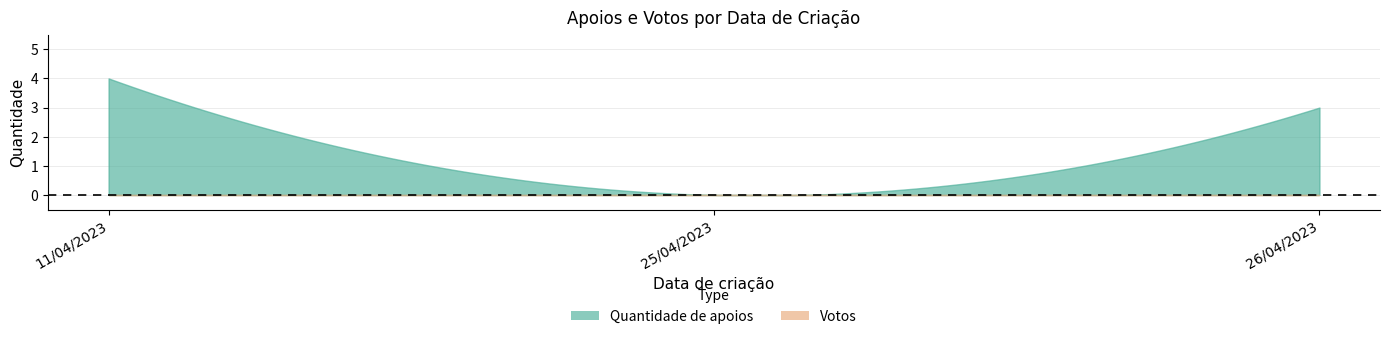

List the series in order of their peak value, lowest first.

Votos, Quantidade de apoios